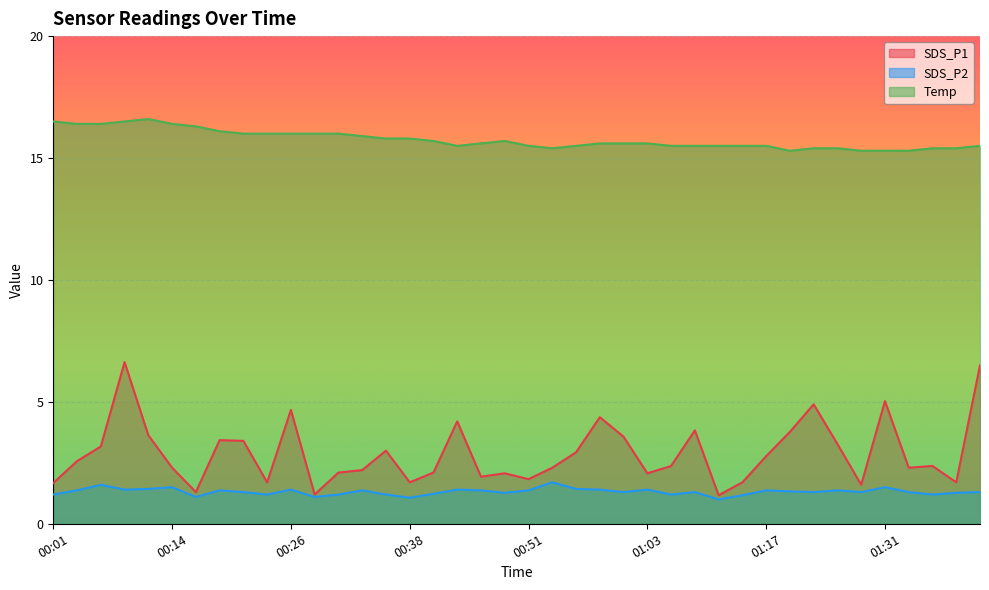

What is the value of the Temp point at the 35th from the left?

15.3